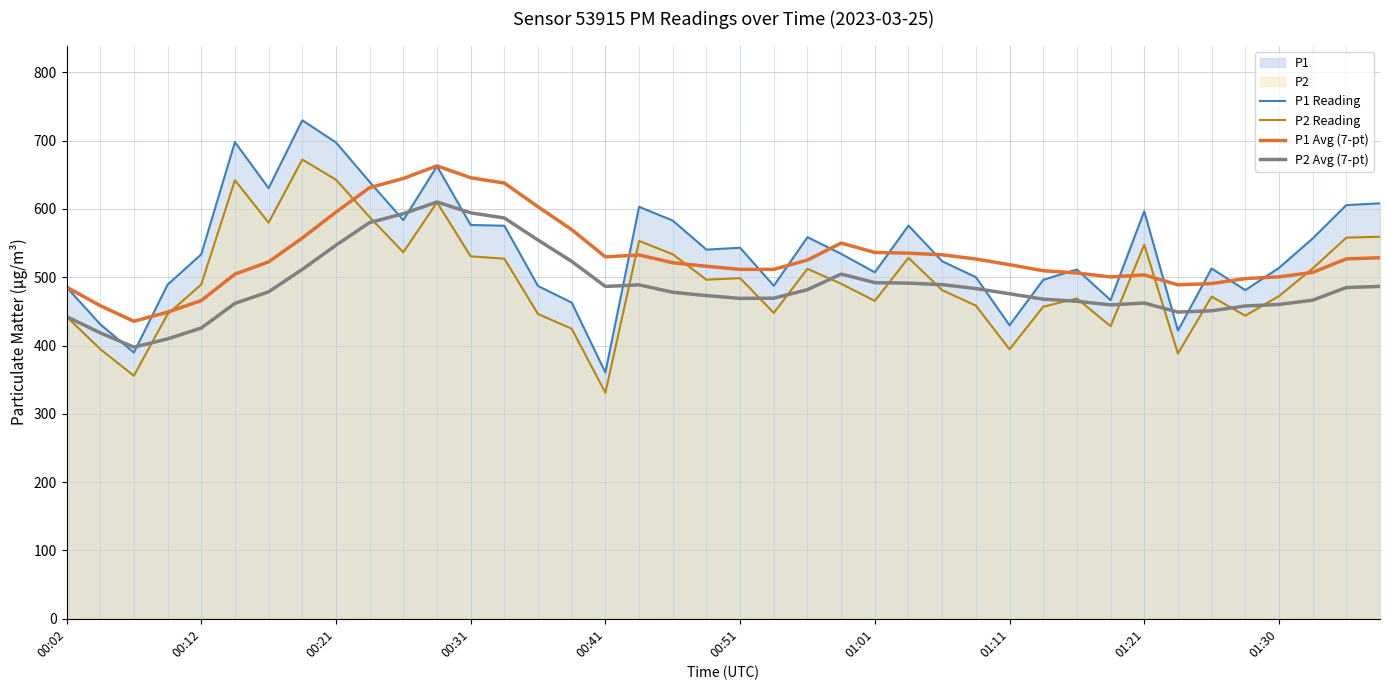

What is the difference between the maximum and second lowest values in the P2 Avg (7-pt) series?

200.4